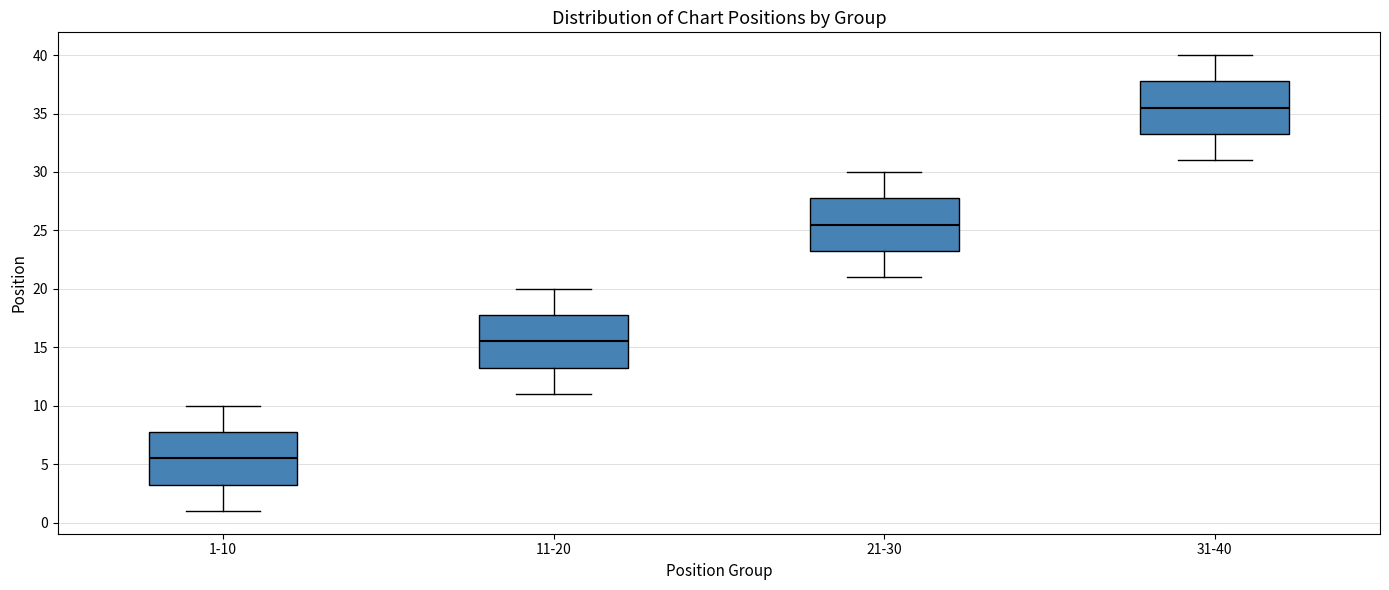

Reading left to right, read every box against the y-axis: the position of its median line, the range the box covers, and the ends of its whiskers. The values are not printed on the chart, so give them approximately, as read against the axis.

1-10: median 5.5, box 3.5 to 8.0, whiskers 1.0 to 10.0
11-20: median 15.5, box 13.5 to 18.0, whiskers 11.0 to 20.0
21-30: median 25.5, box 23.5 to 28.0, whiskers 21.0 to 30.0
31-40: median 35.5, box 33.5 to 38.0, whiskers 31.0 to 40.0